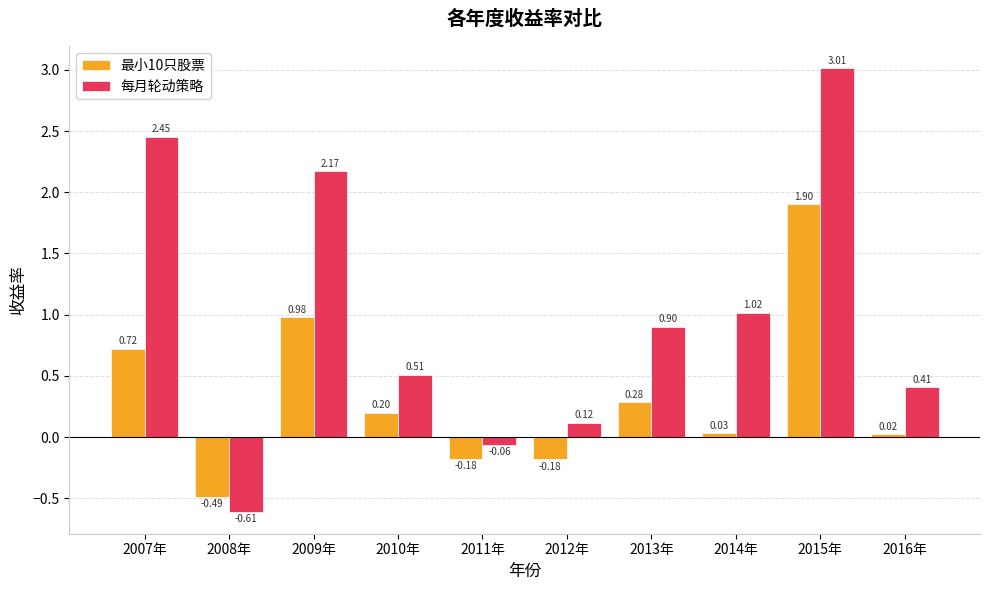

What is the sum of the 最小10只股票 values at 2007年 and 2014年?

0.8